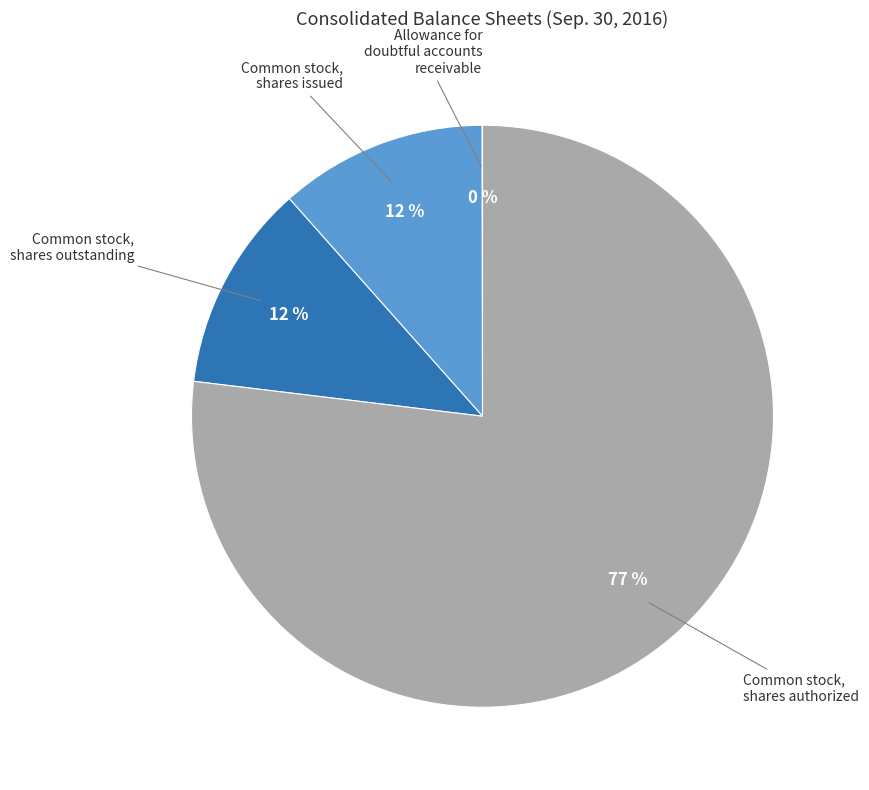

Between Common stock, shares issued and Common stock, shares authorized, which is larger?

Common stock, shares authorized